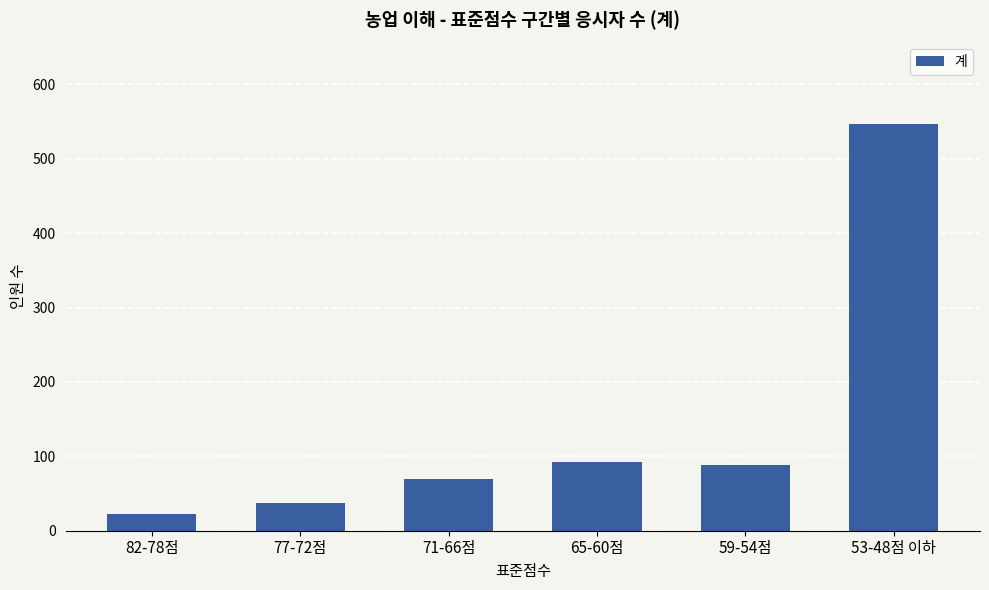

Where does the data first go above 89?

65-60점